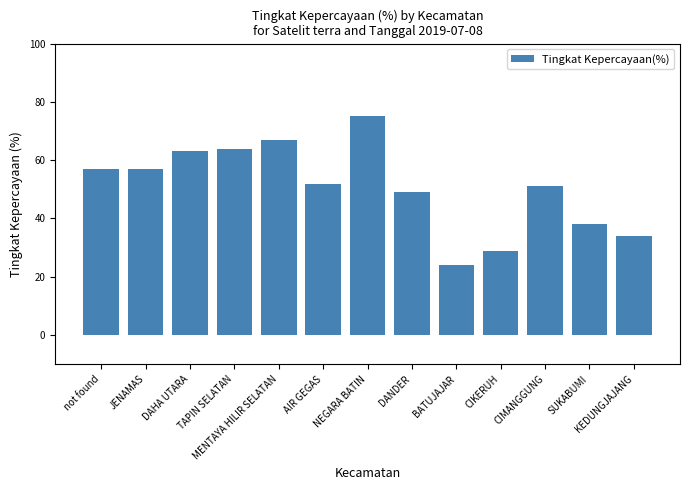

What value does the data have at CIMANGGUNG?

51